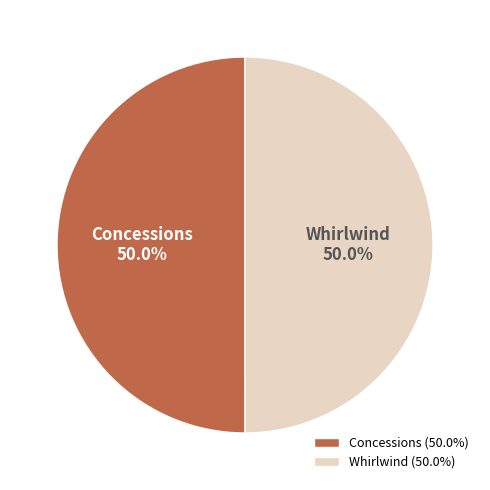

What is the total percentage of Whirlwind and Concessions?

100.0%